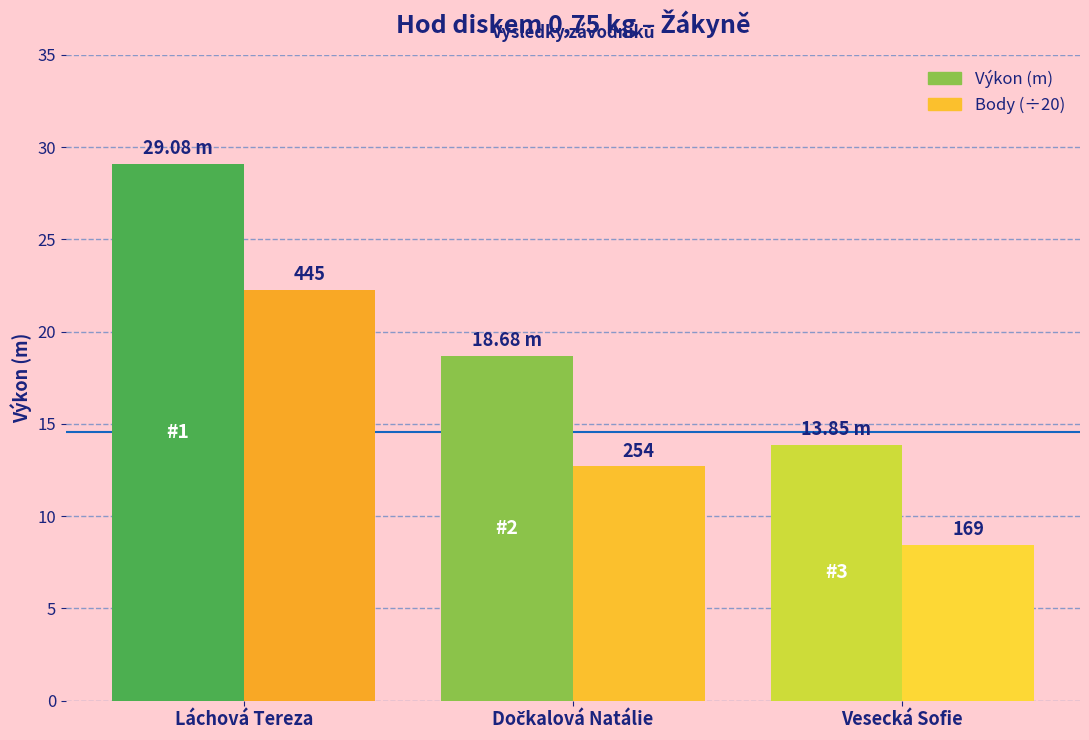

List the series in order of their overall mean, lowest first.

Body (÷20), Výkon (m)